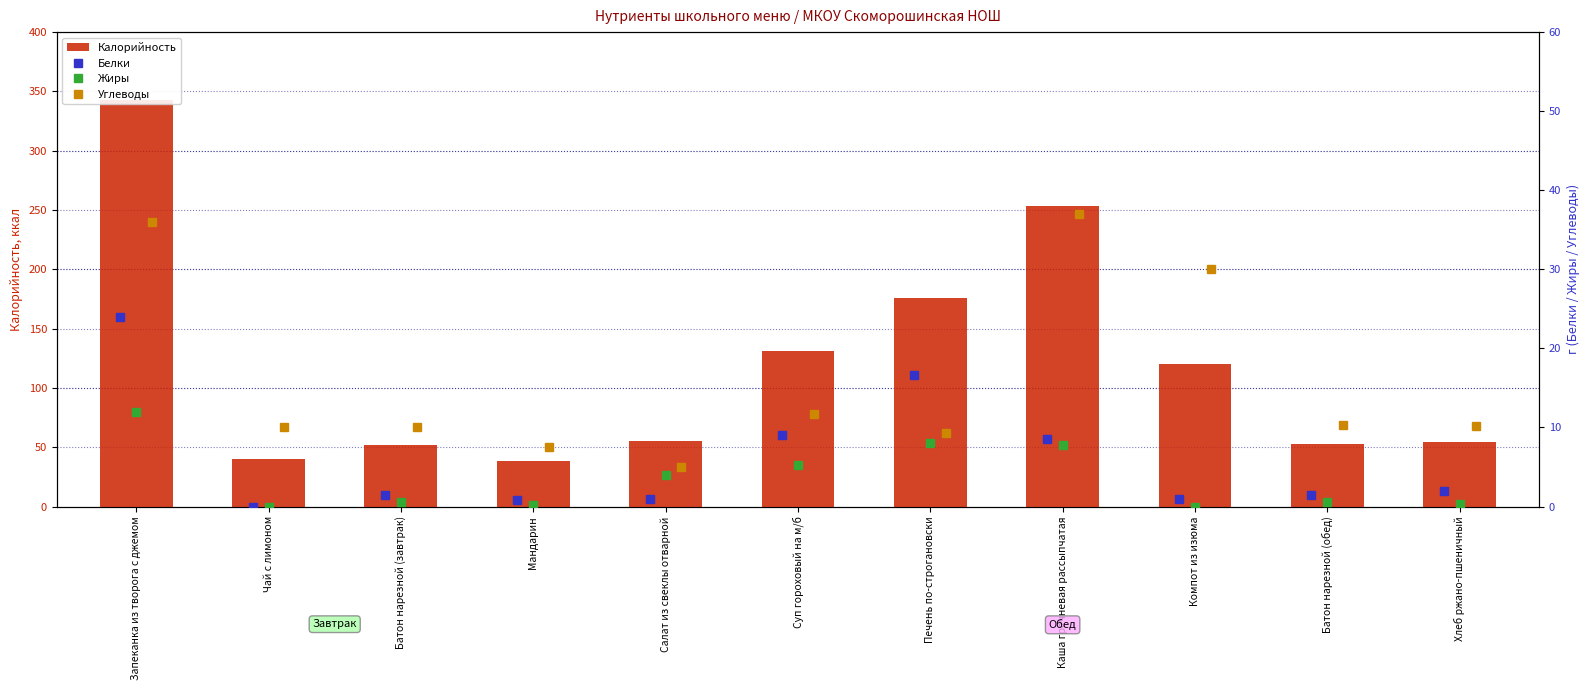

Where does the Калорийность series first go above 55?

Запеканка из творога с джемом